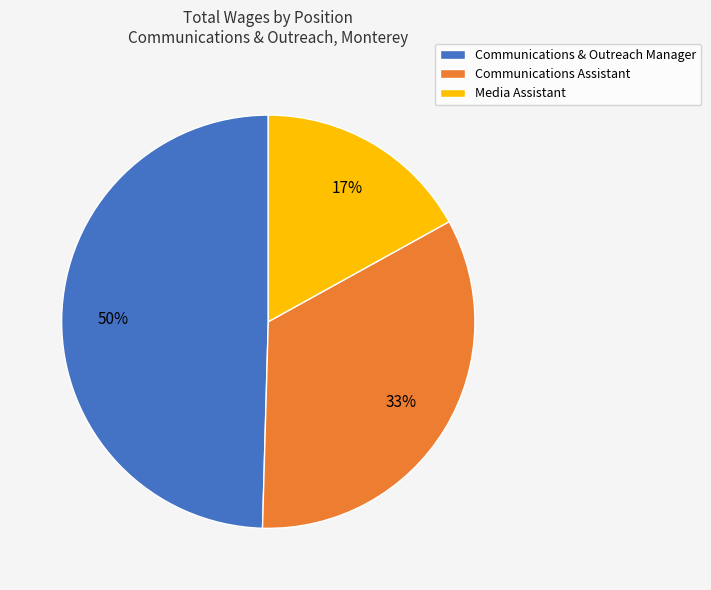

True or false: Media Assistant accounts for 17% of the total.

True